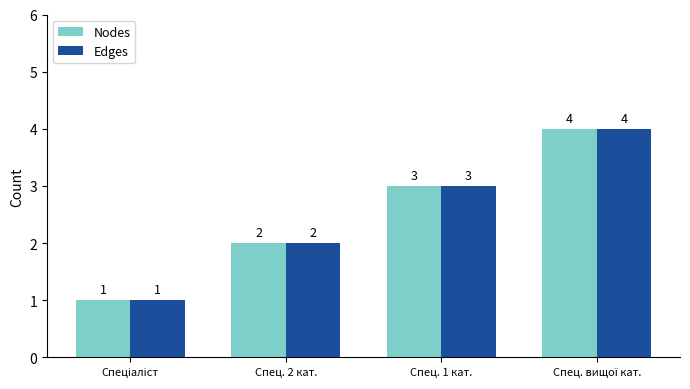

What is the difference between the maximum and minimum values in the Nodes series?

3